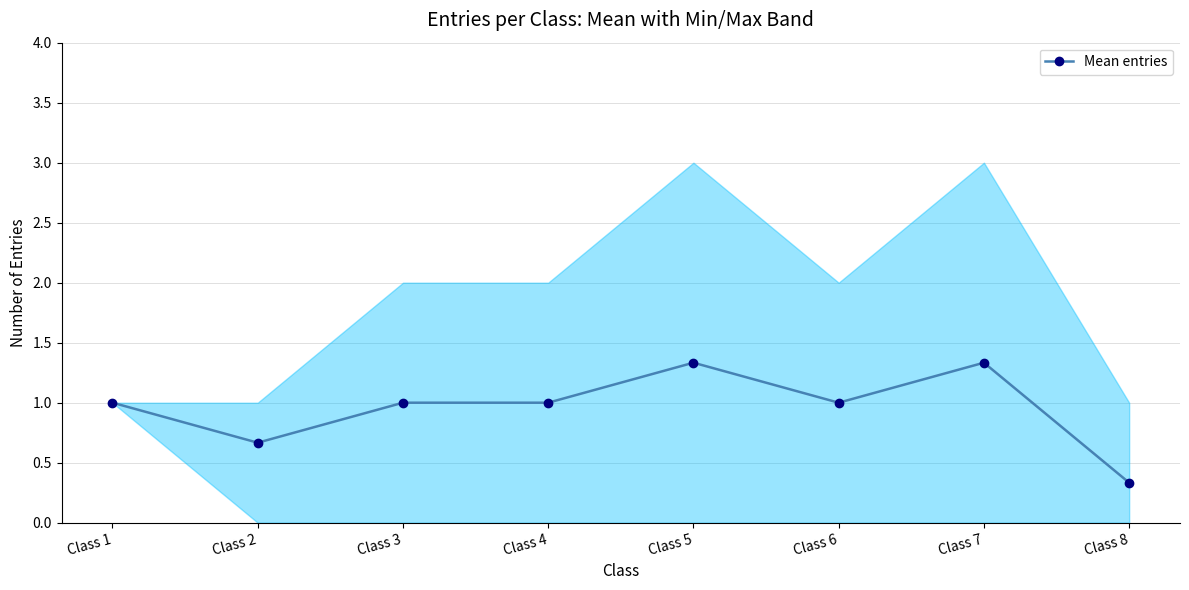

What is the average value?

1.0